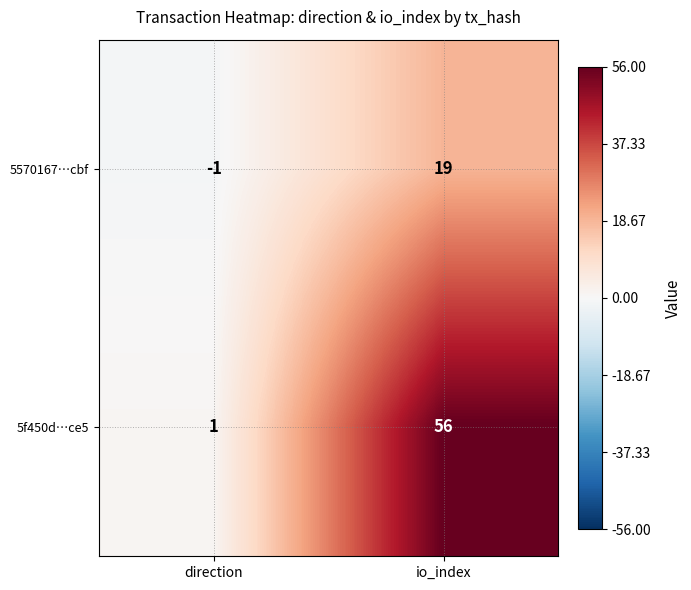

Which series changed the most between direction and io_index?

5f450d…ce5